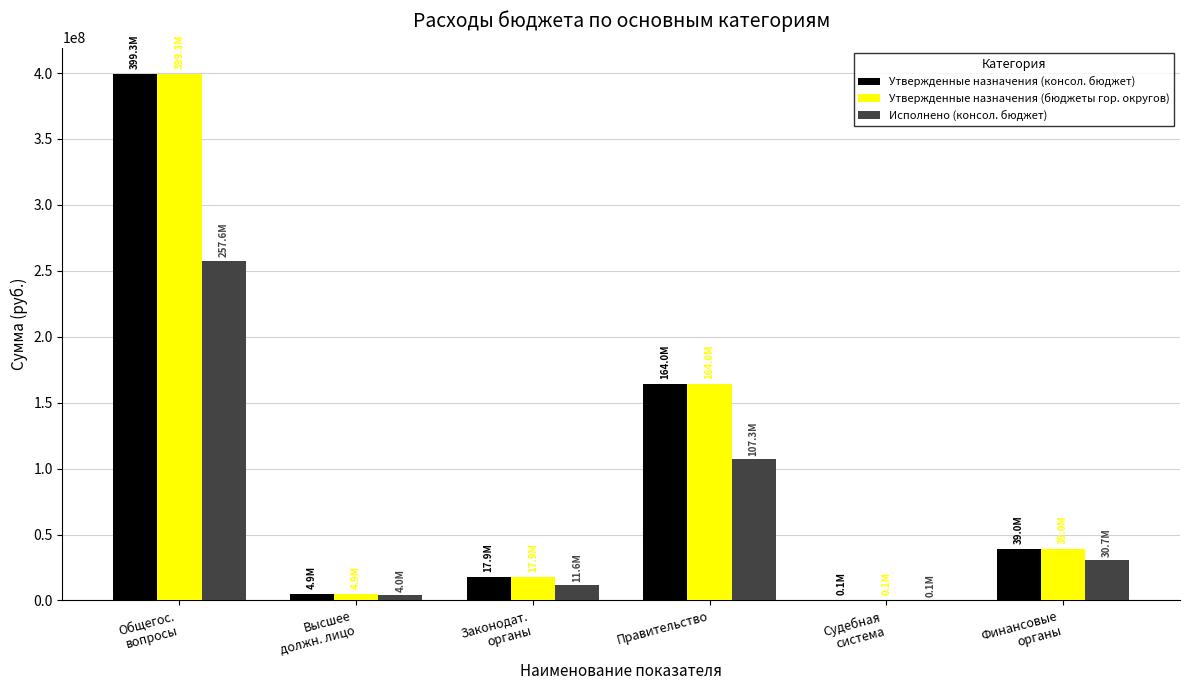

At which label is Утвержденные назначения (консол. бюджет) closest to 199696248?

Правительство